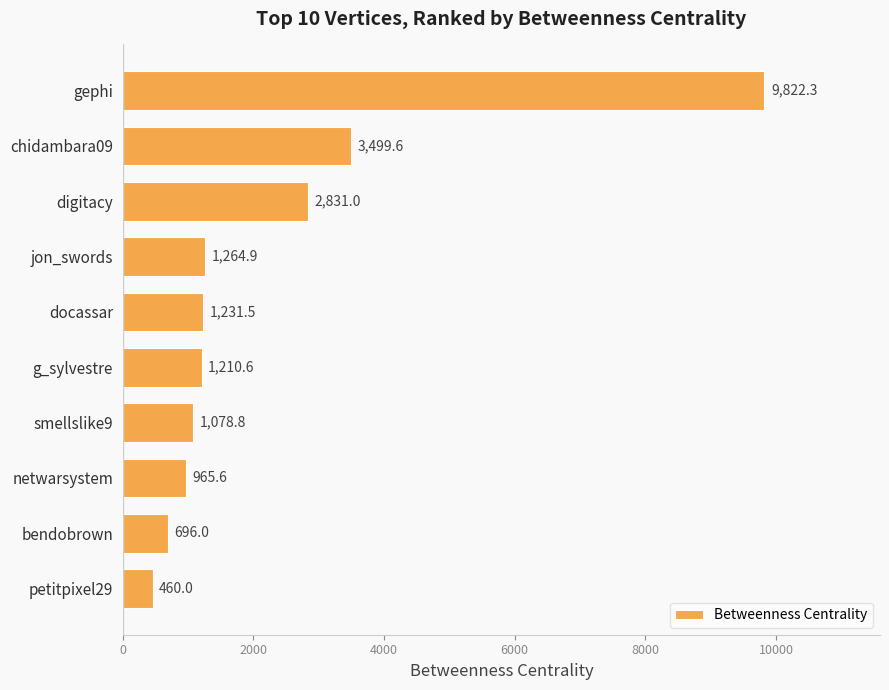

At which label is the value closest to 5141?

chidambara09